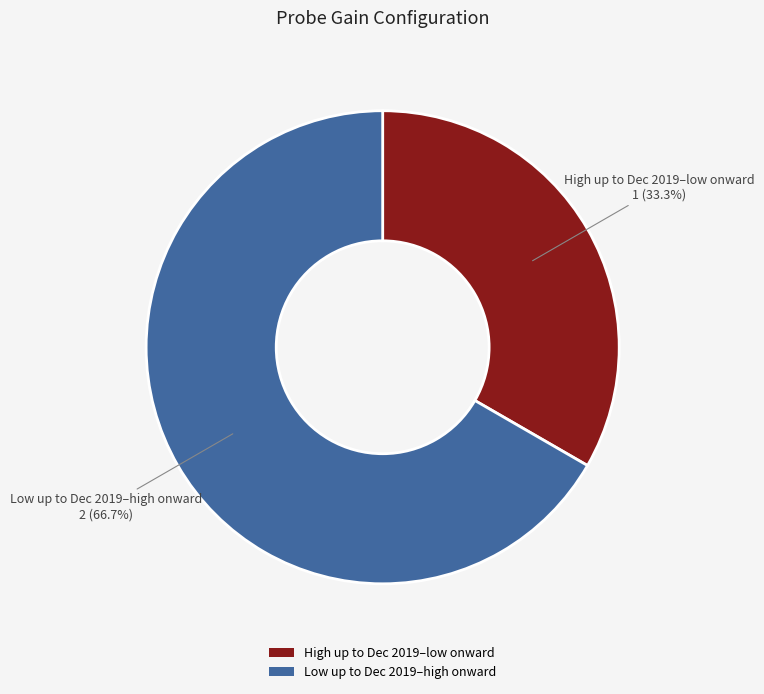

To the nearest percent, what is the difference between the largest and smallest slice percentages?

33%